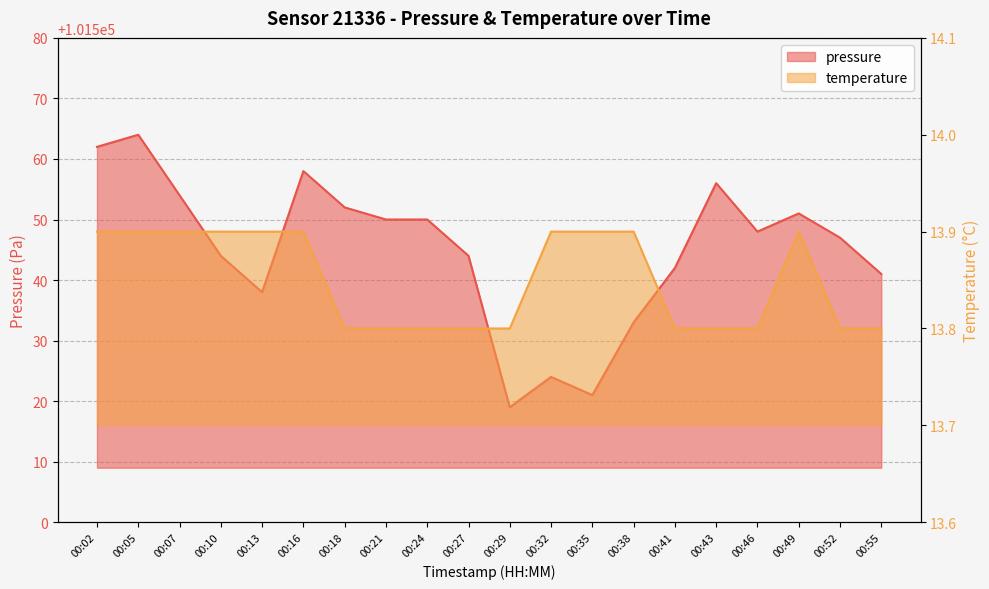

How many lines are shown in the chart?

2